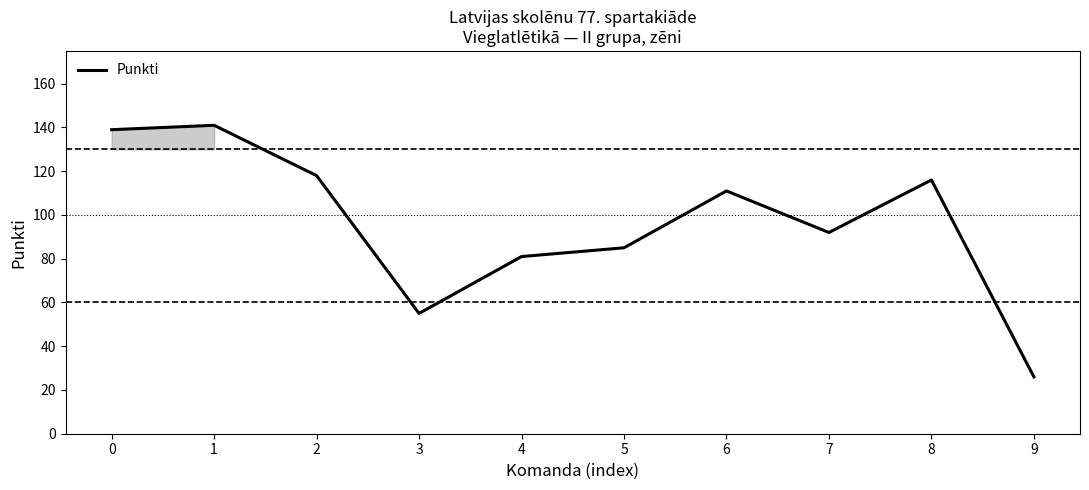

List the labels in order of value, smallest first.

9, 3, 4, 5, 7, 6, 8, 2, 0, 1